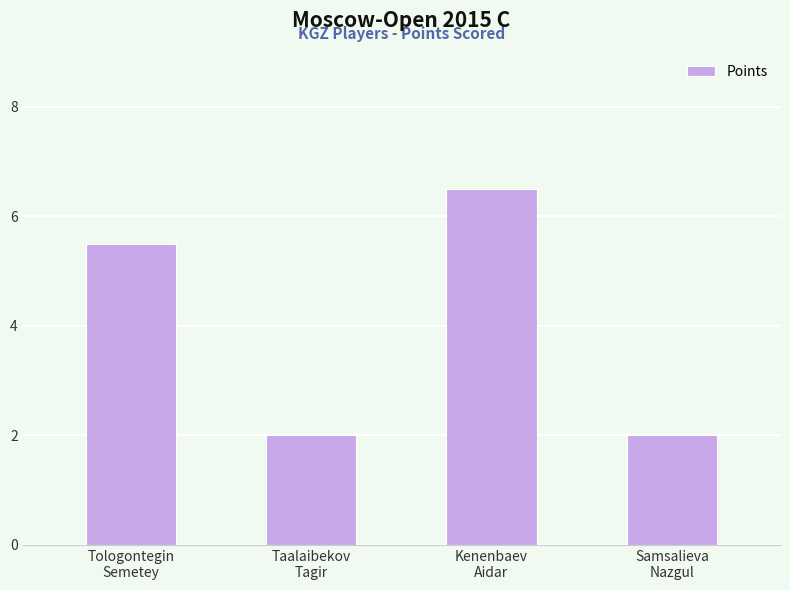

Count the values in the range 2 to 6.

3